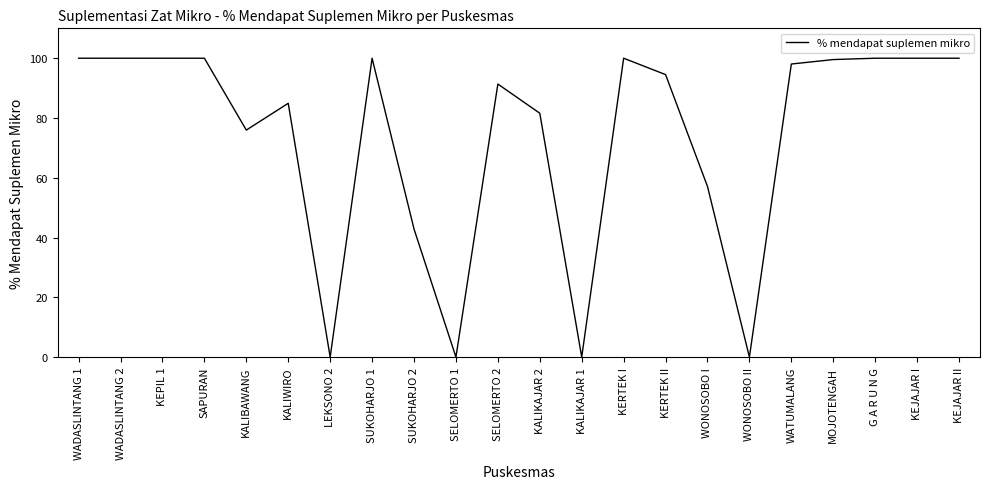

Read the value at KALIWIRO.

84.9